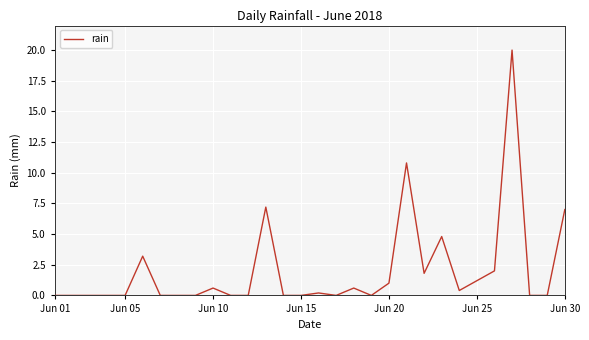

What is the maximum value shown in the chart?

20.0